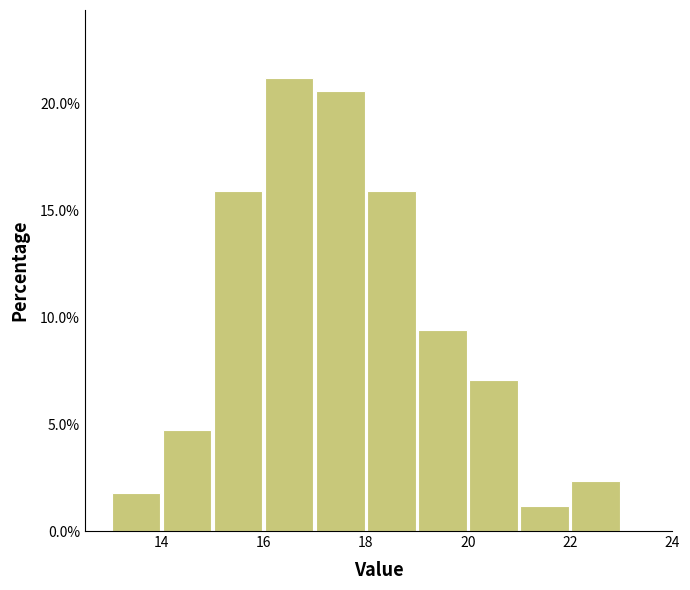

Reading left to right, transcribe this chart: for each bar, give the range it covers on the x-axis and its height. The values are not printed on the chart, so give them approximately, as read against the axis.

13 to 14: 2.0
14 to 15: 4.5
15 to 16: 16.0
16 to 17: 21.0
17 to 18: 20.5
18 to 19: 16.0
19 to 20: 9.5
20 to 21: 7.0
21 to 22: 1.0
22 to 23: 2.5